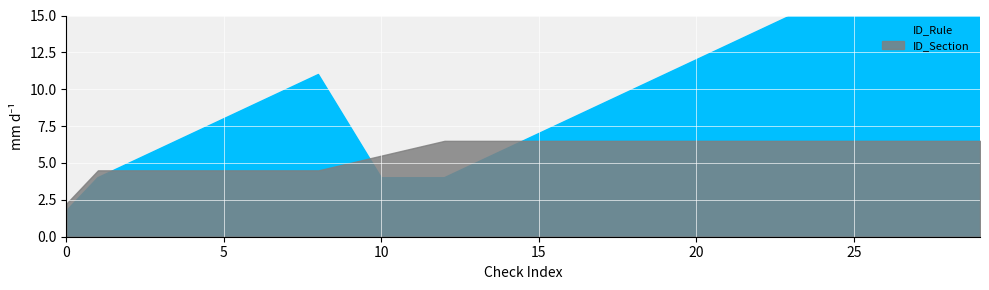

What are all the series names shown in the legend?

ID_Section, ID_Rule